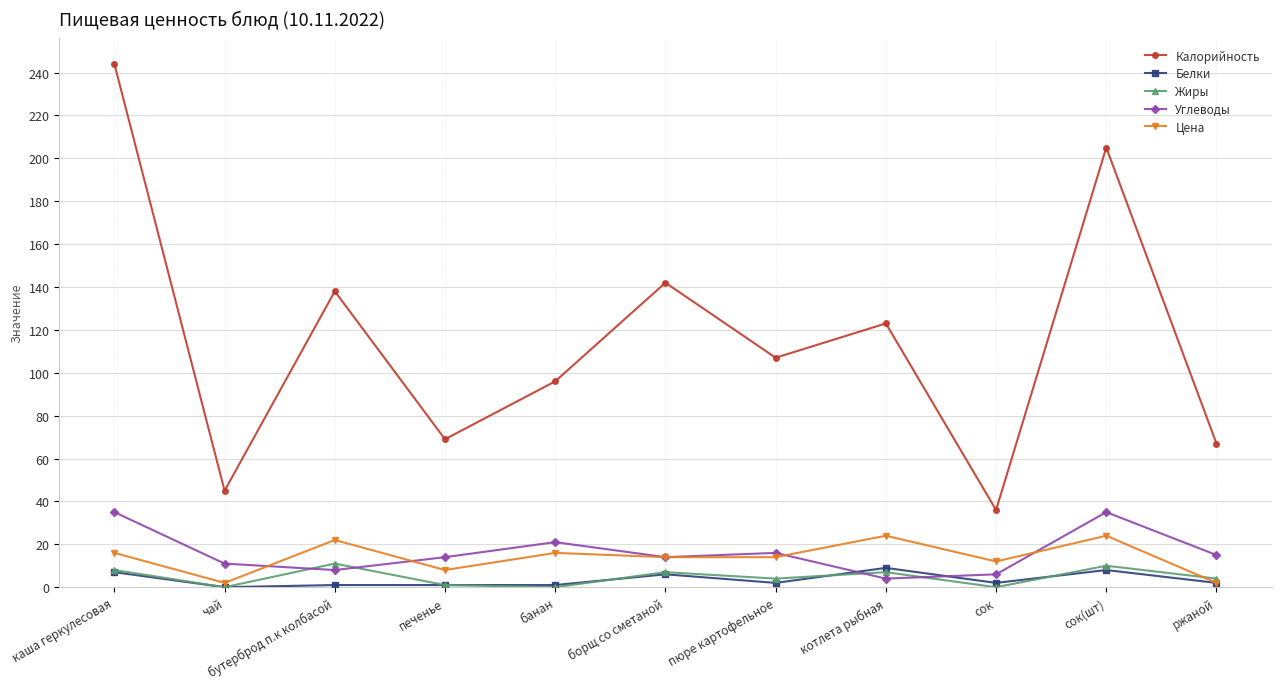

What is the difference between the Углеводы values at бутерброд п.к колбасой and пюре картофельное?

8